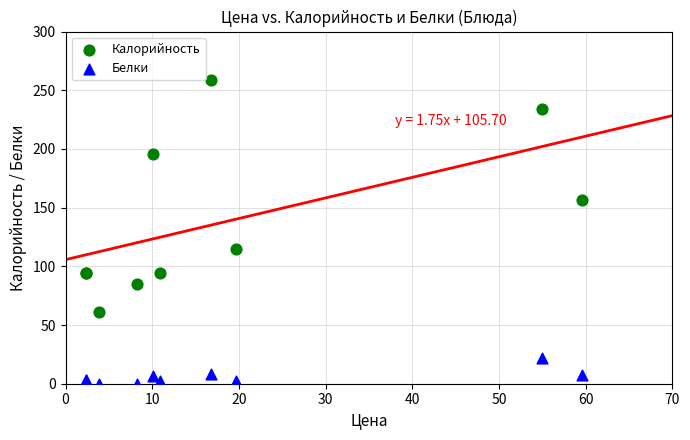

What is the X range (max minus min) for the scatter plot?

57.2